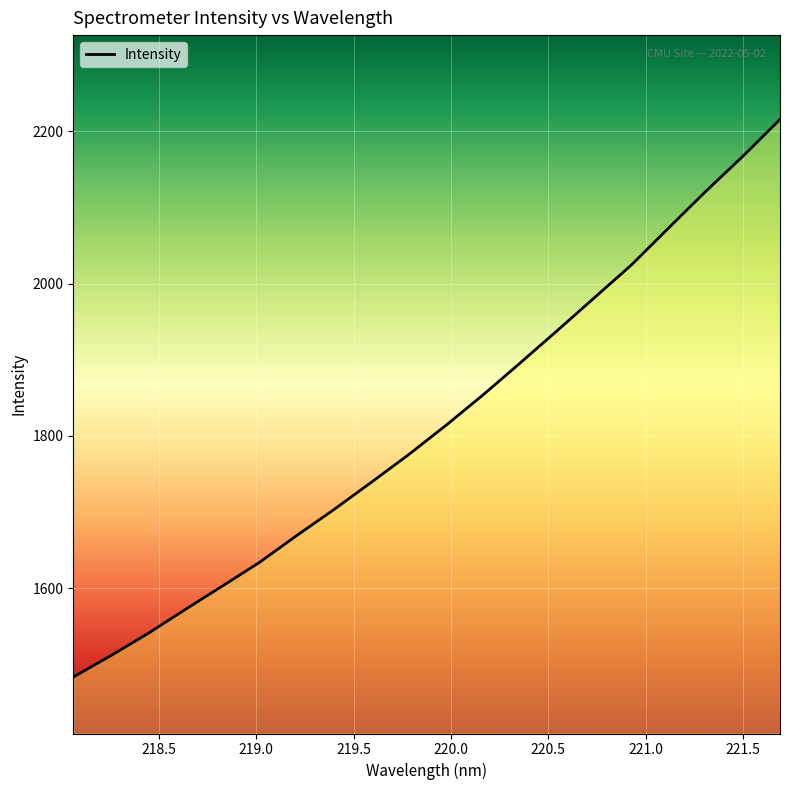

What is the smallest value displayed?

1483.0